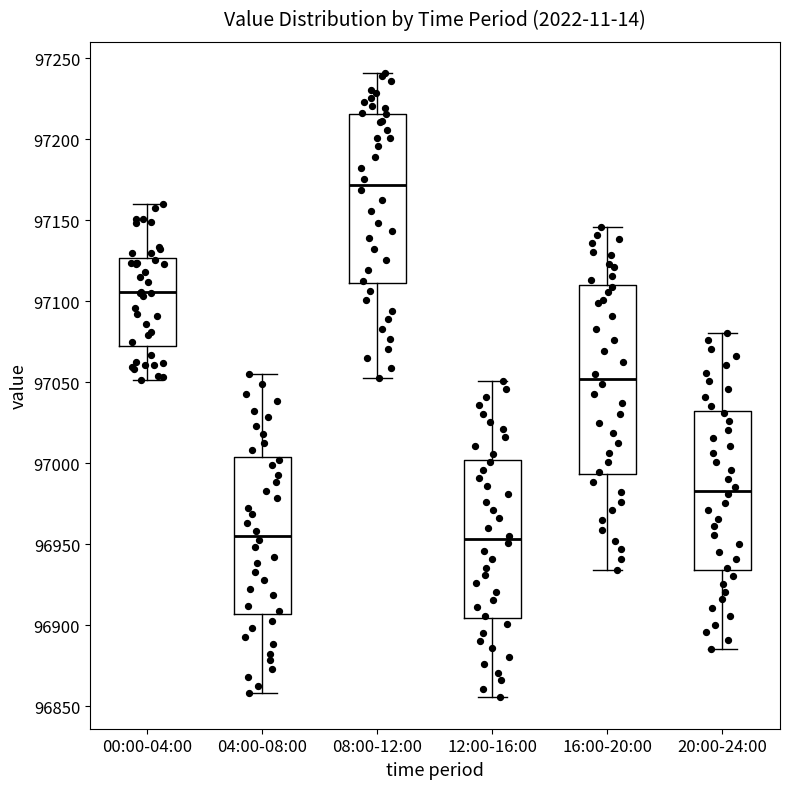

Where is the upper edge of the box for 12:00-16:00 on the y-axis? The values are not printed on the chart, so give them approximately, as read against the axis.

97000